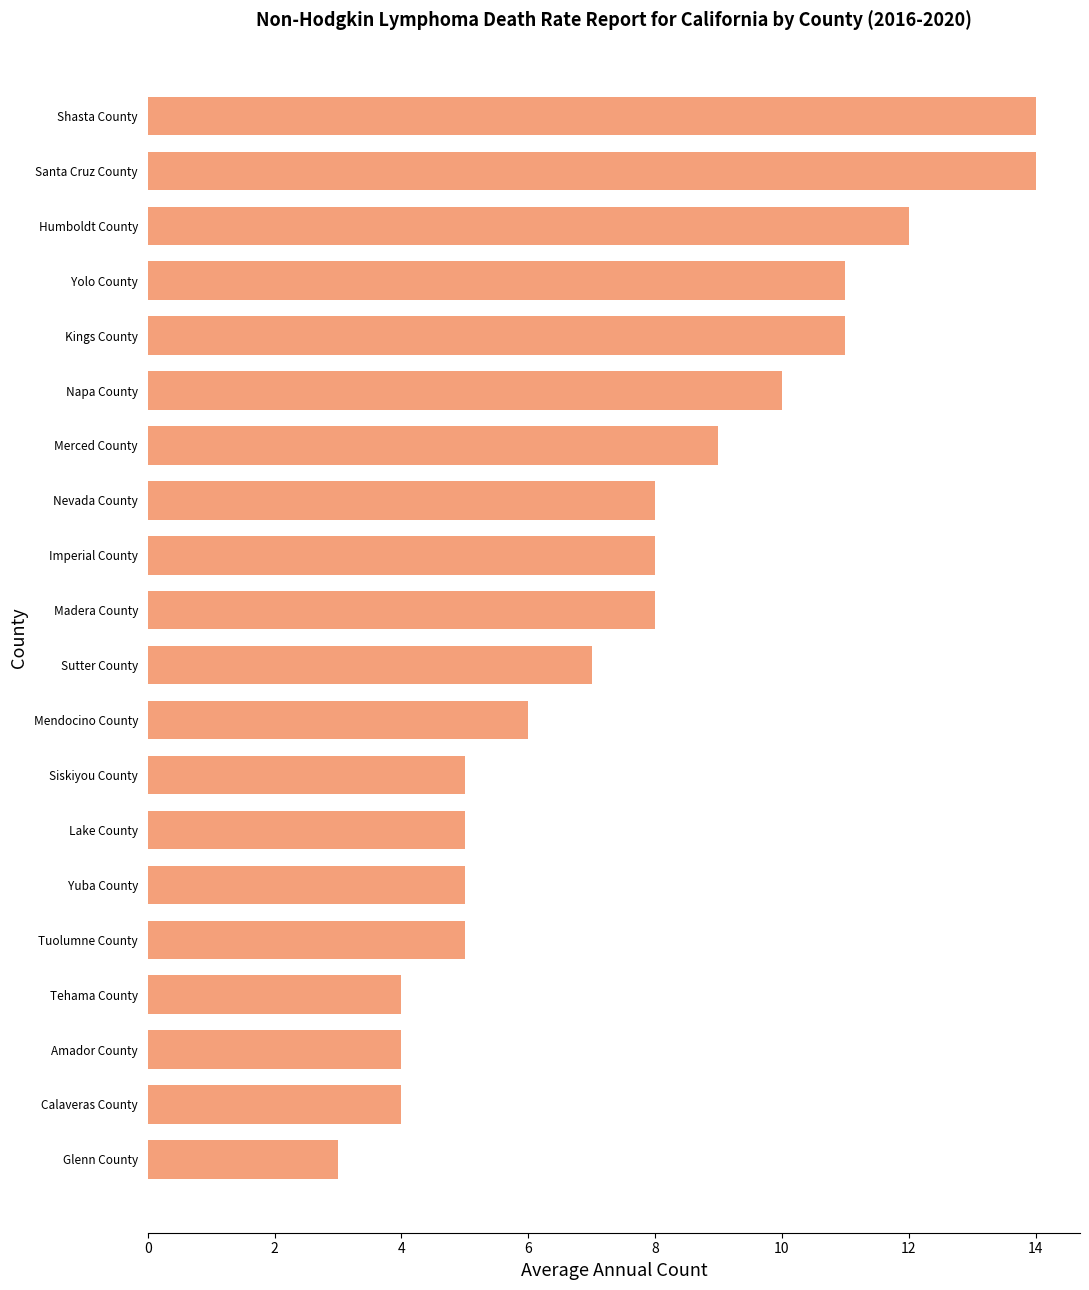

Is it true that the value at Yolo County is 17?

False